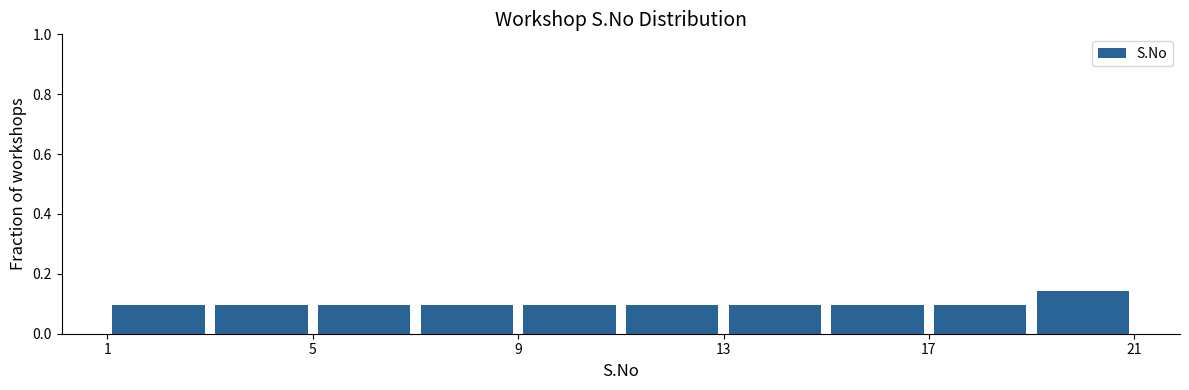

How tall is the bar that spans 17 to 19 on the x-axis? The values are not printed on the chart, so give them approximately, as read against the axis.

0.10